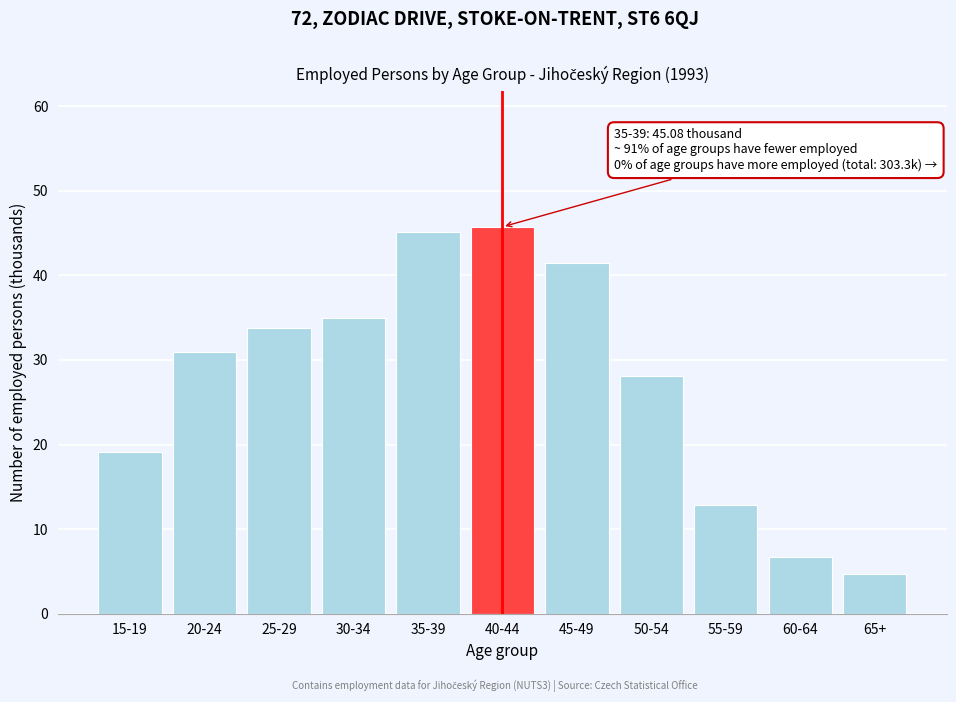

Reading right to left, list all the values displayed in this chart.

4.7	6.7	12.8	28.1	41.4	45.7	45.1	35.0	33.7	30.9	19.1